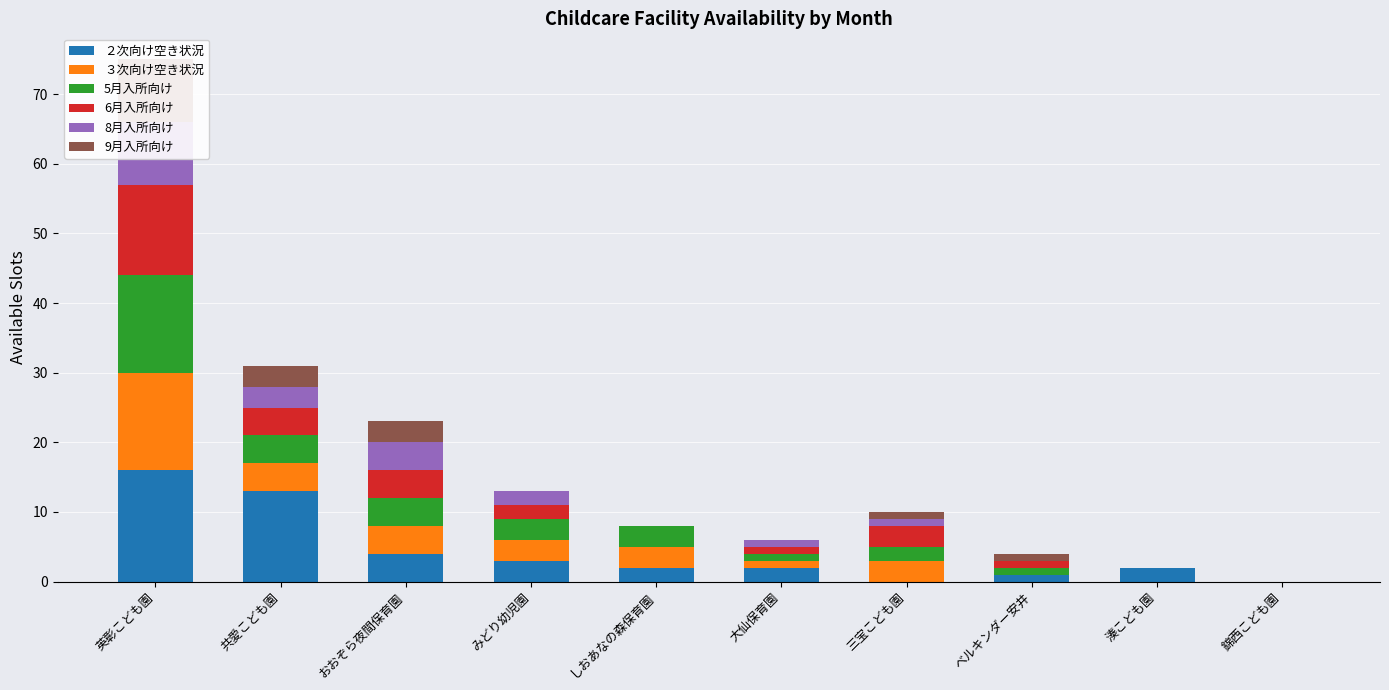

What is the total value across all series at ベルキンダー安井?

4